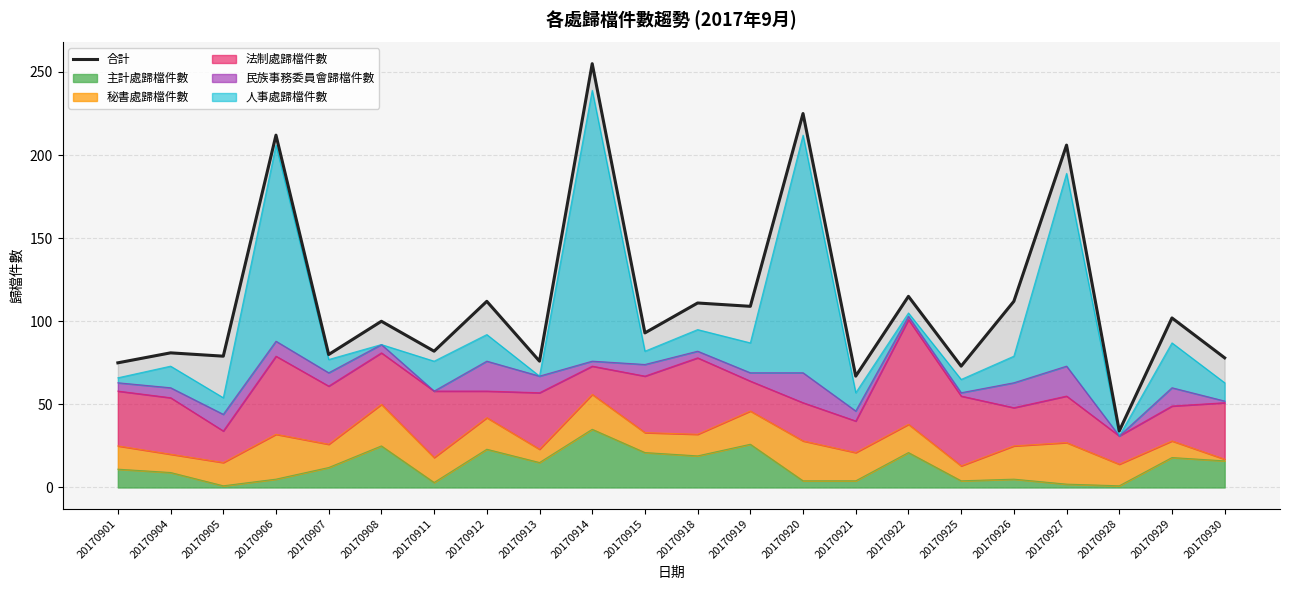

How many points are higher than both their immediate neighbors (excluding endpoints)?

10